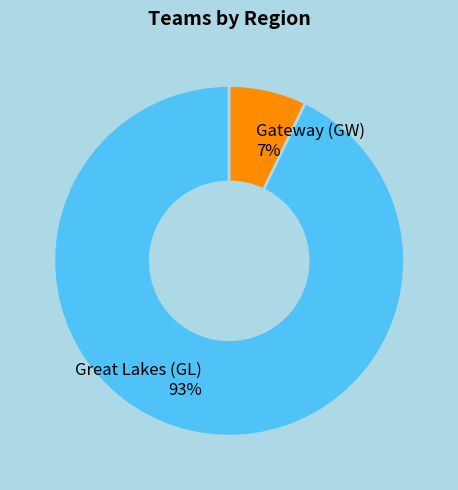

Is there any slice that represents more than half of the pie?

Yes